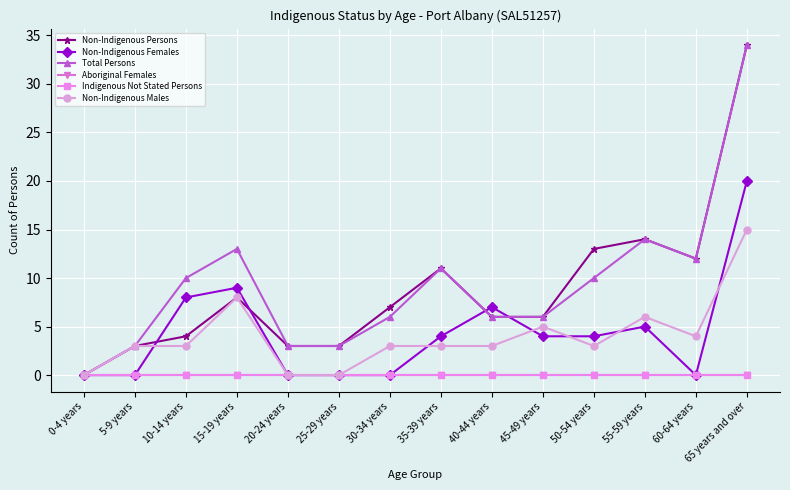

At how many categories does at least one series exceed 24?

1